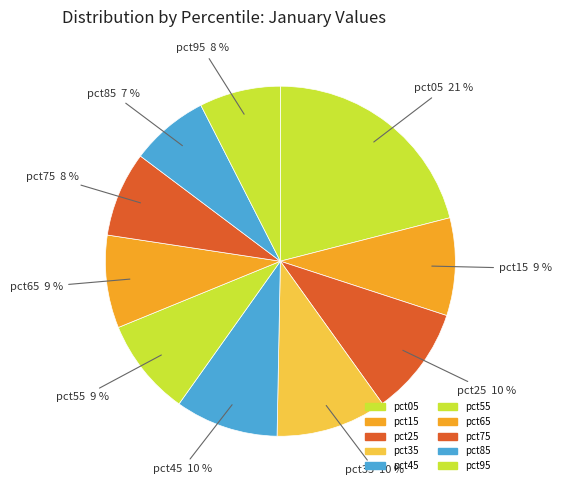

Is it true that pct75 is 8% of the pie?

True